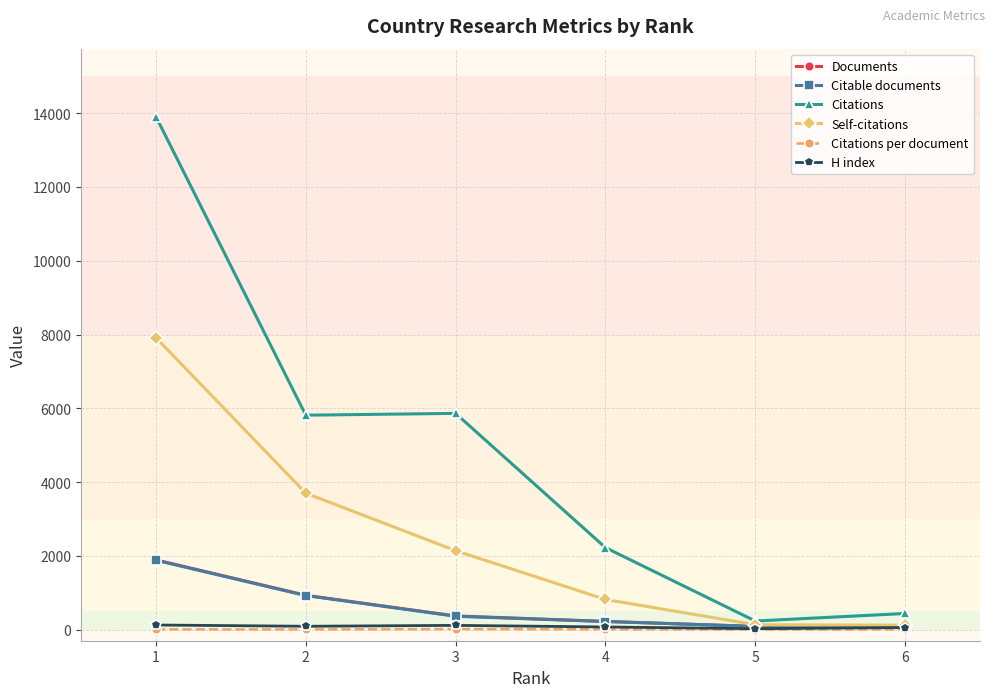

Which series has the largest range (max minus min)?

Citations